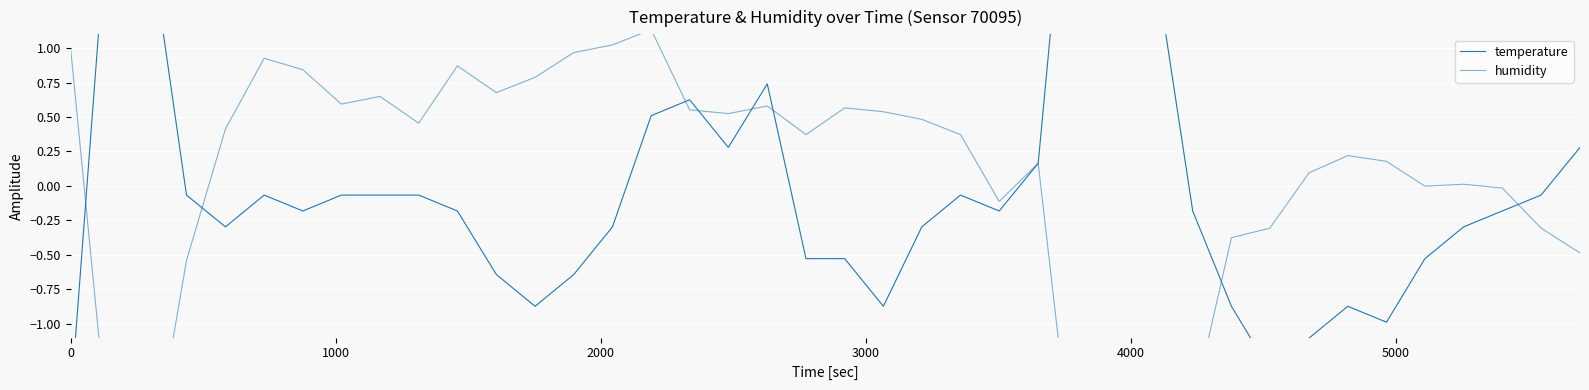

What is the value of the temperature point at the 17th from the left?

0.6